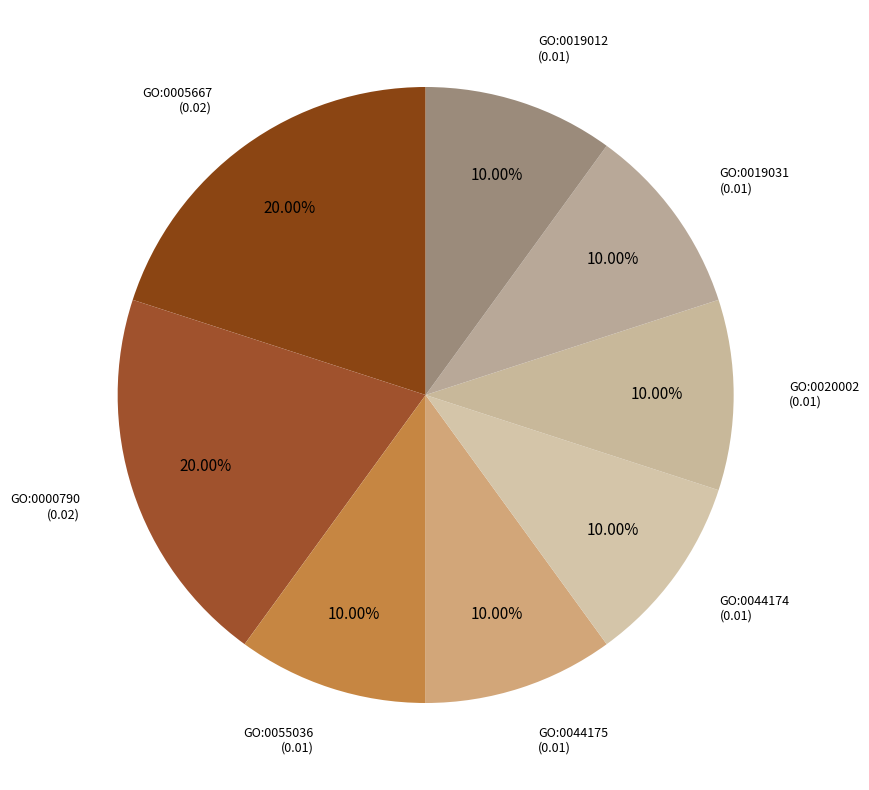

Combined, do GO:0044175 and GO:0005667 account for over 50%?

No